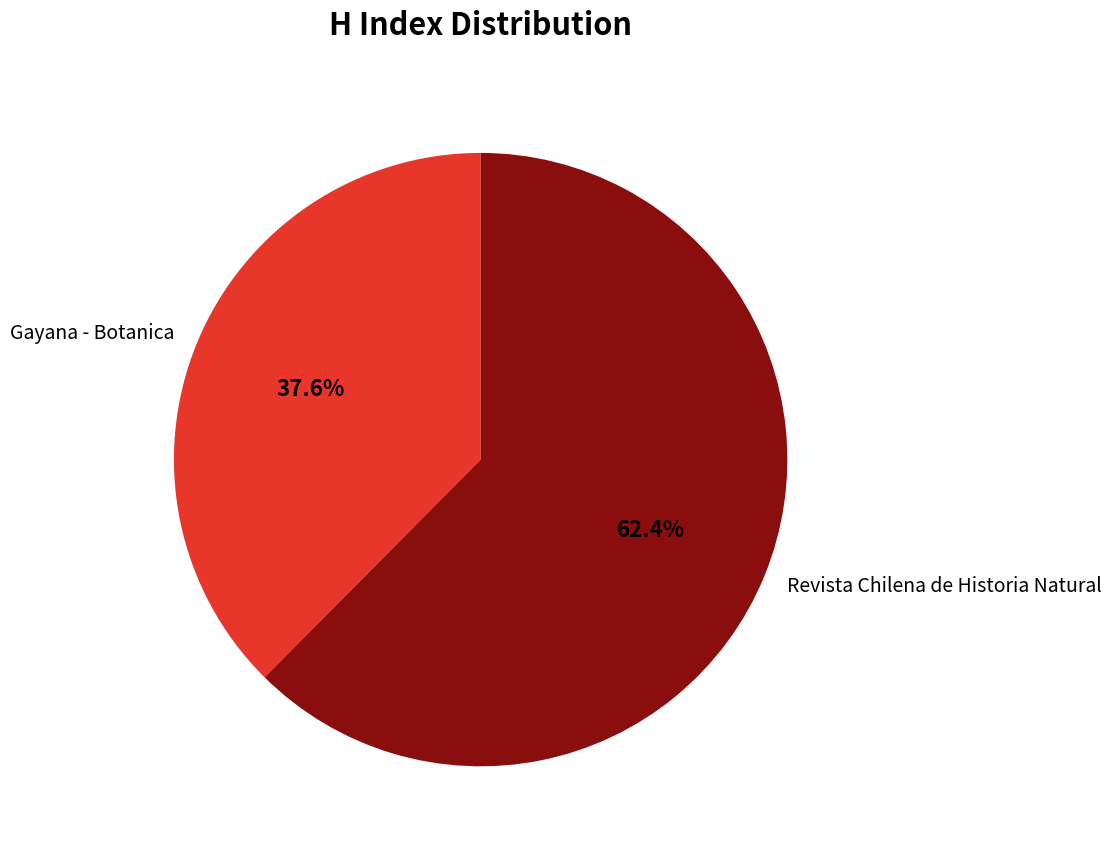

What is the ratio of the value at Gayana - Botanica to the value at Revista Chilena de Historia Natural?

0.6